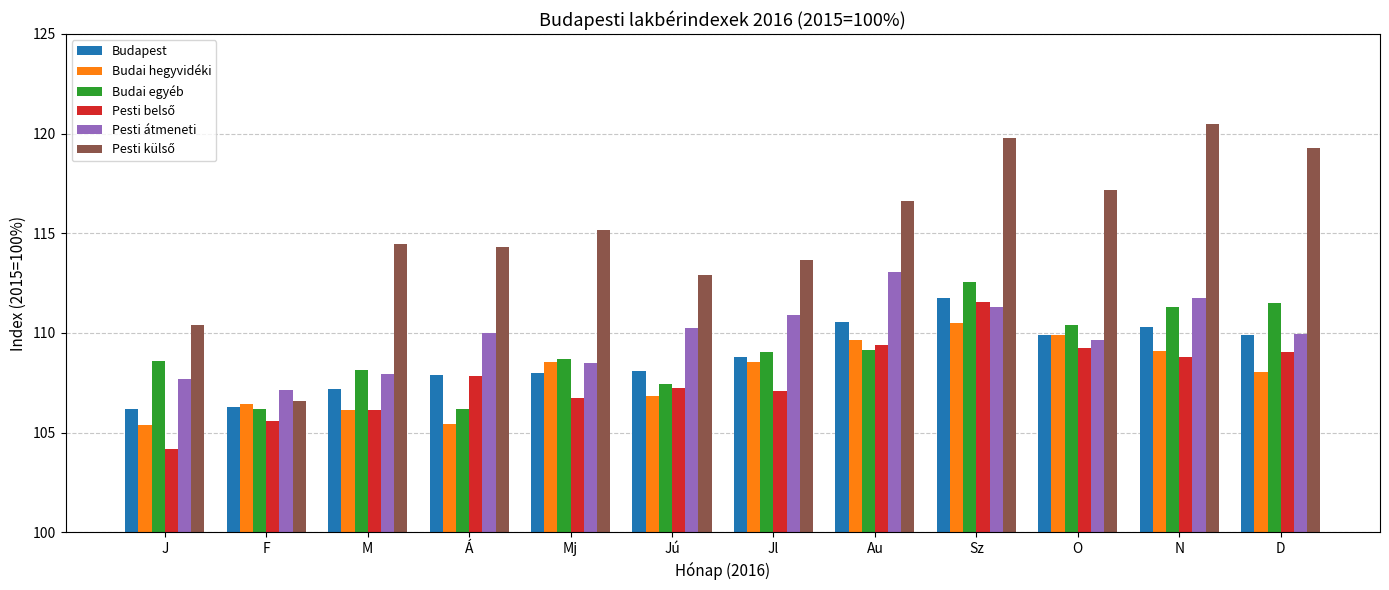

What is the difference between the Pesti átmeneti values at N and F?

4.6